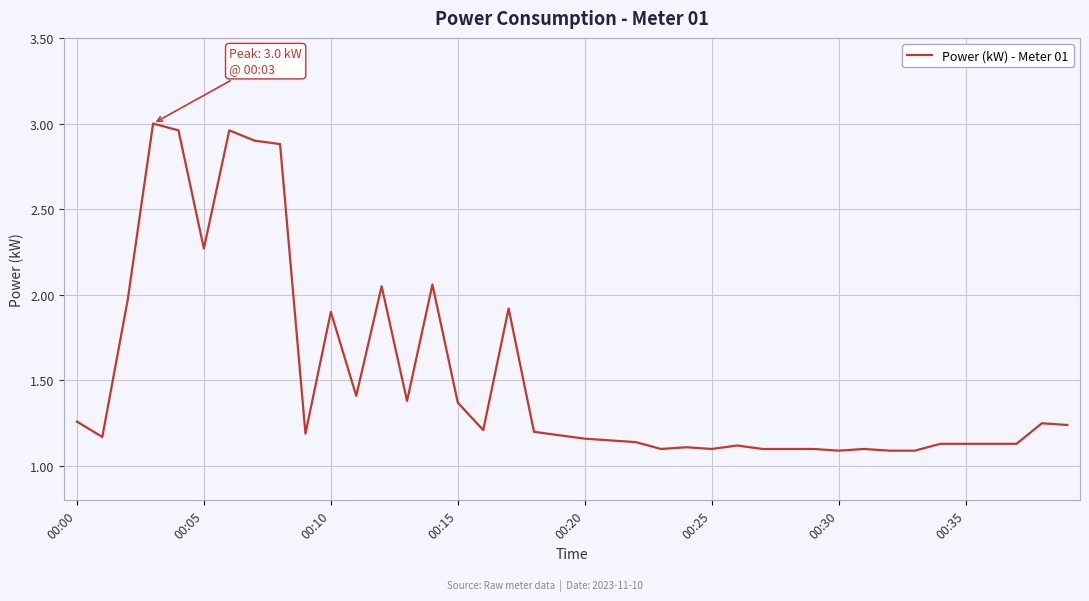

What is the difference between the maximum and minimum values?

1.9